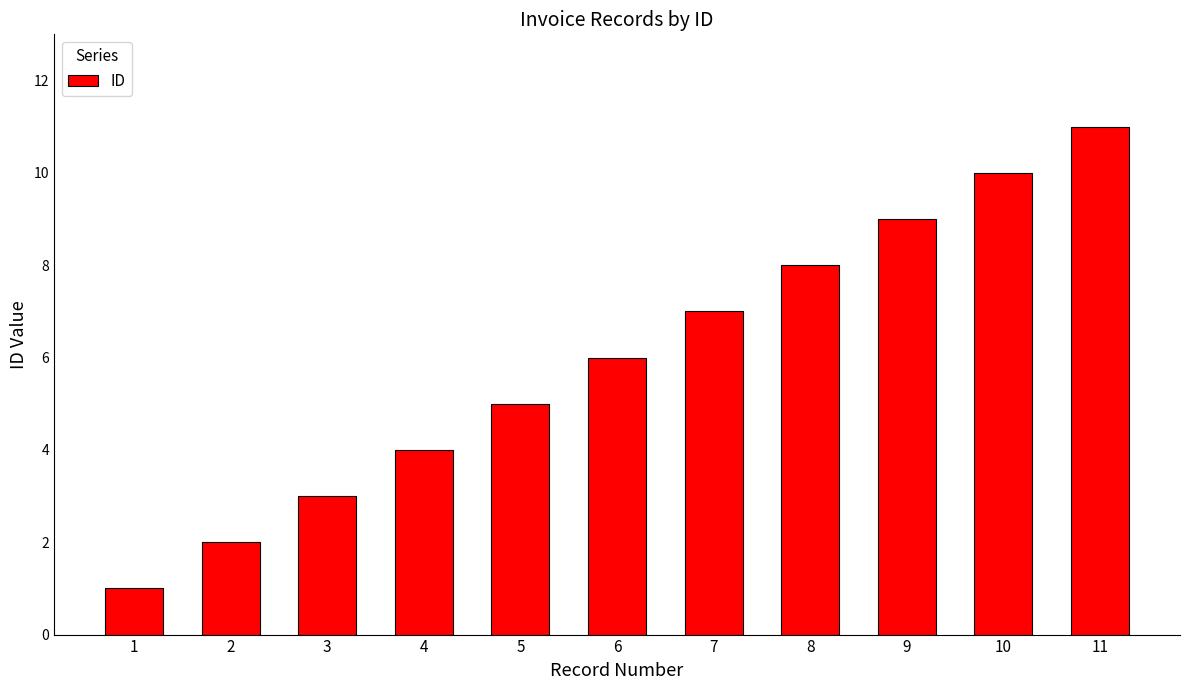

Count the number of categories in the chart.

11